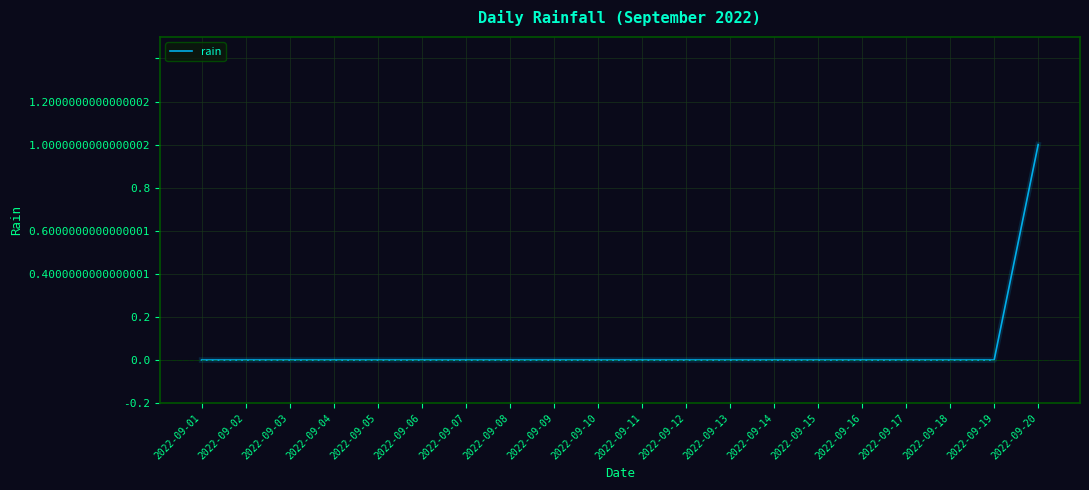

Which label corresponds to the largest value in the chart?

2022-09-20